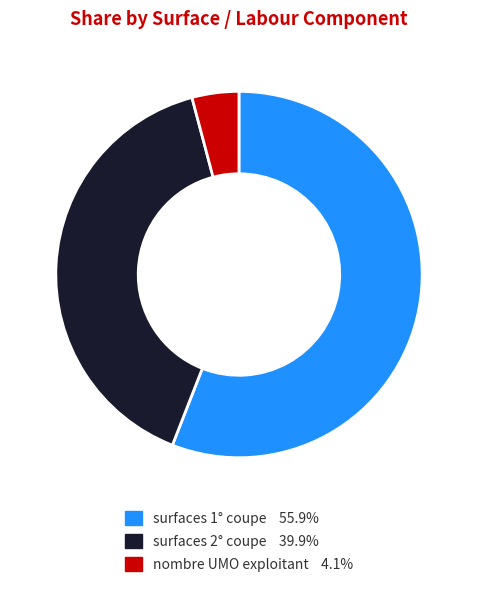

Does any single category account for the majority?

Yes